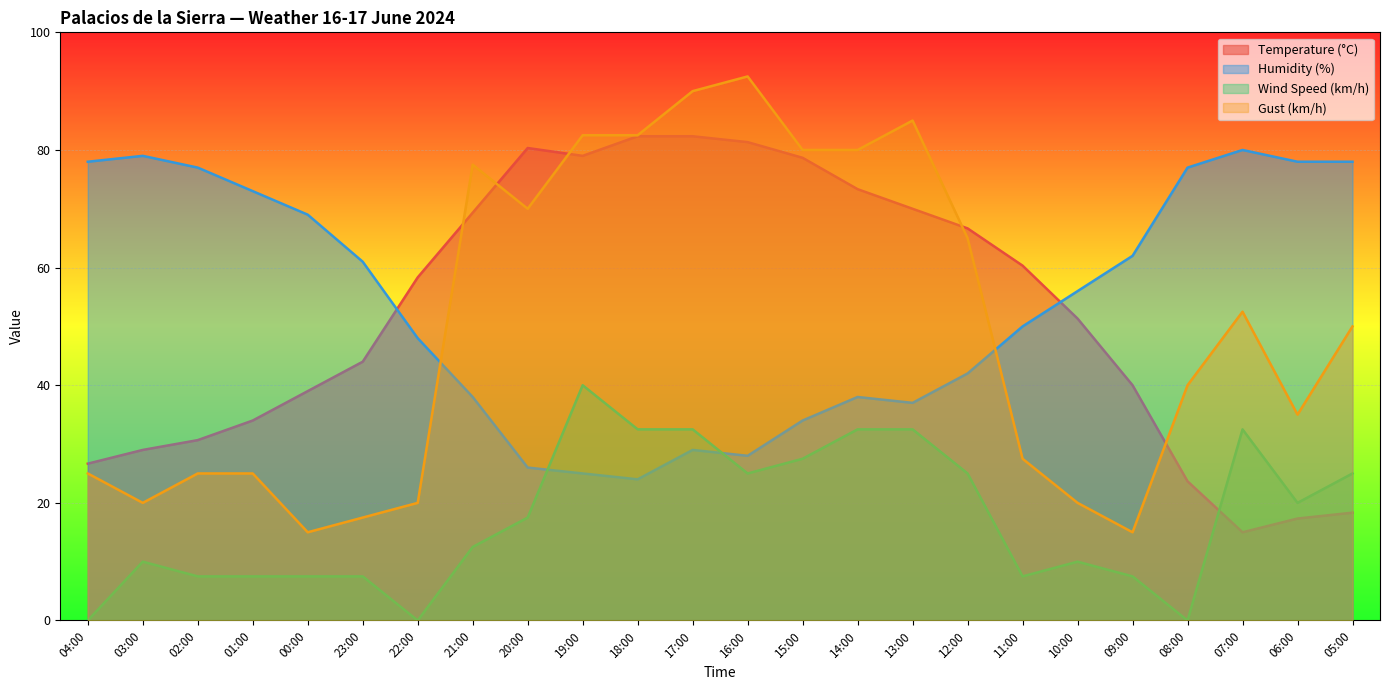

List the labels in order of Temperature (°C) value, largest first.

18:00, 17:00, 16:00, 20:00, 19:00, 15:00, 14:00, 13:00, 21:00, 12:00, 11:00, 22:00, 10:00, 23:00, 09:00, 00:00, 01:00, 02:00, 03:00, 04:00, 08:00, 05:00, 06:00, 07:00